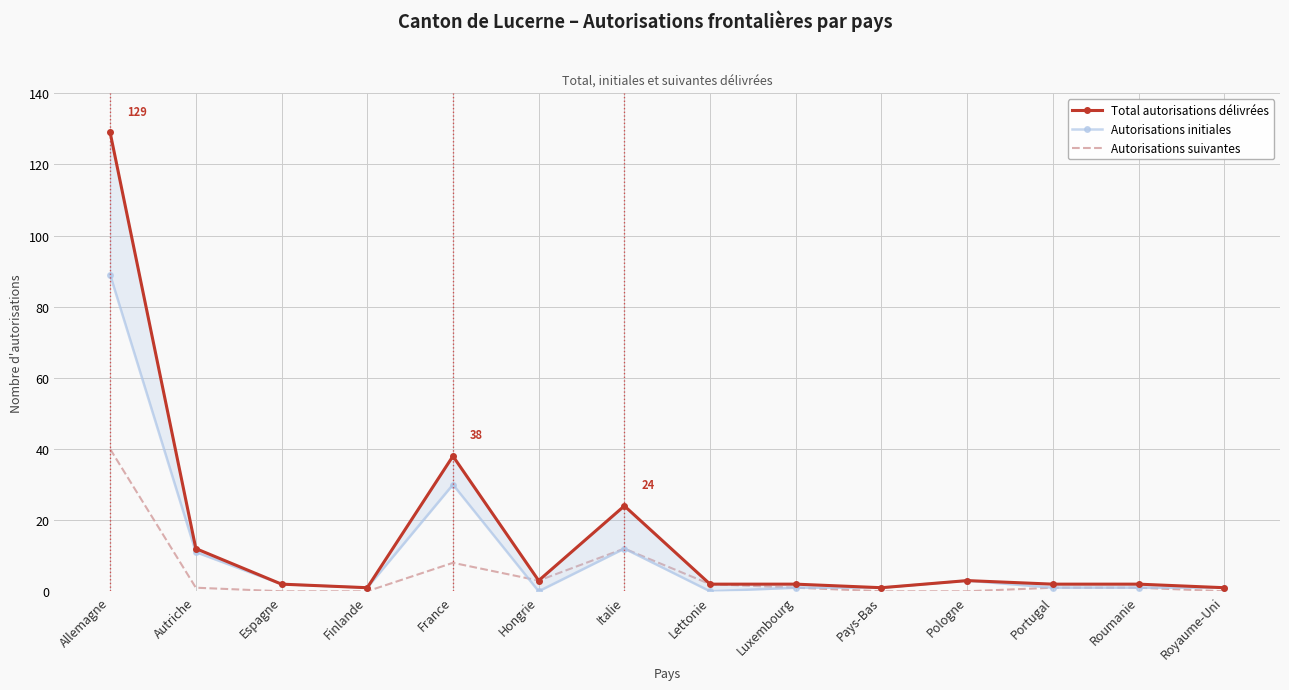

What is the difference between the highest and lowest values at Espagne?

2